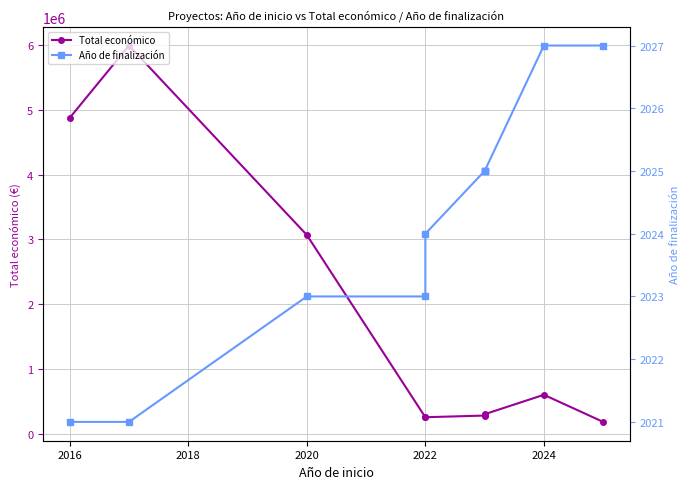

What are all the series names shown in the legend?

Total económico, Año de finalización